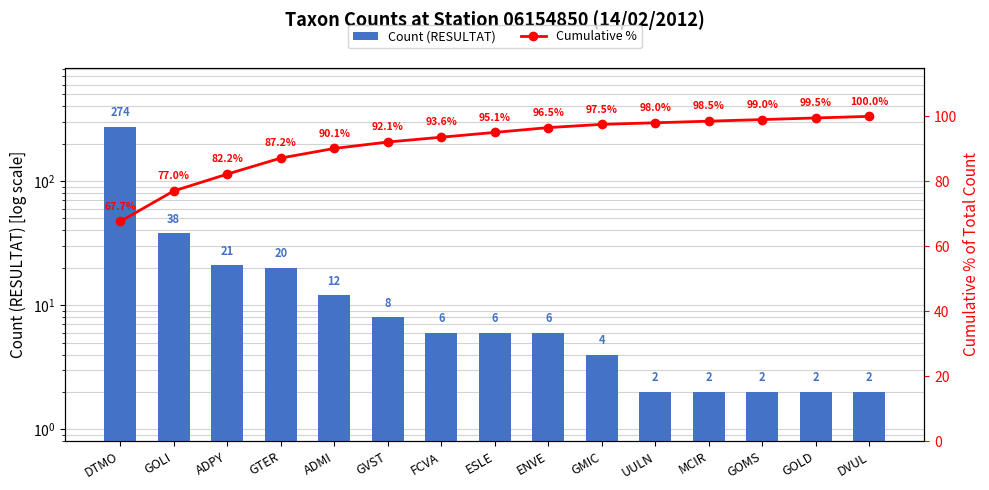

List the labels in order of Cumulative % value, smallest first.

DTMO, GOLI, ADPY, GTER, ADMI, GVST, FCVA, ESLE, ENVE, GMIC, UULN, MCIR, GOMS, GOLD, DVUL